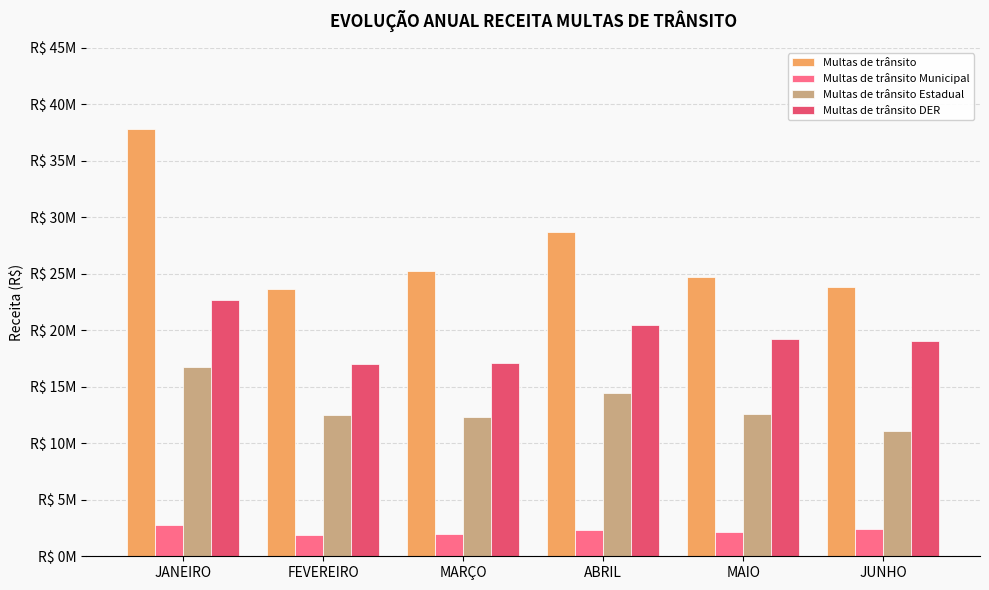

Does the chart contain stacked bars?

No